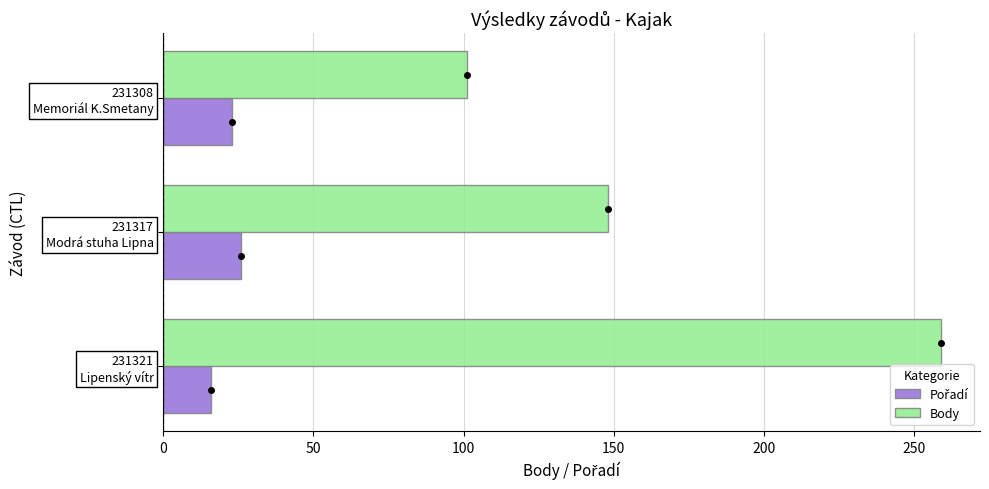

How many series are shown in this chart?

2